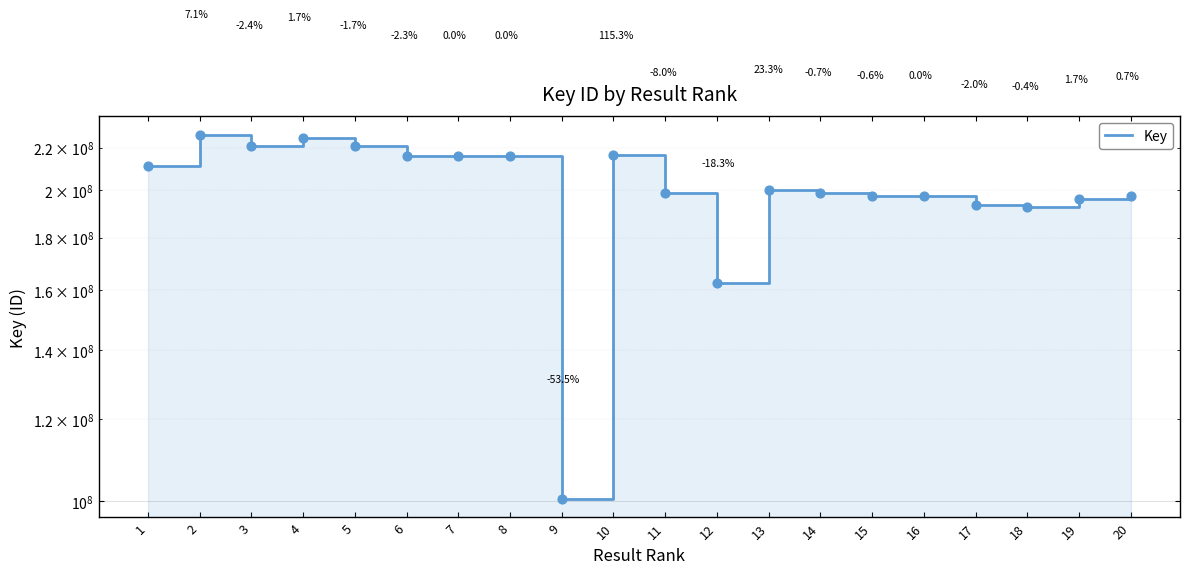

Between 16 and 10, which is larger?

10